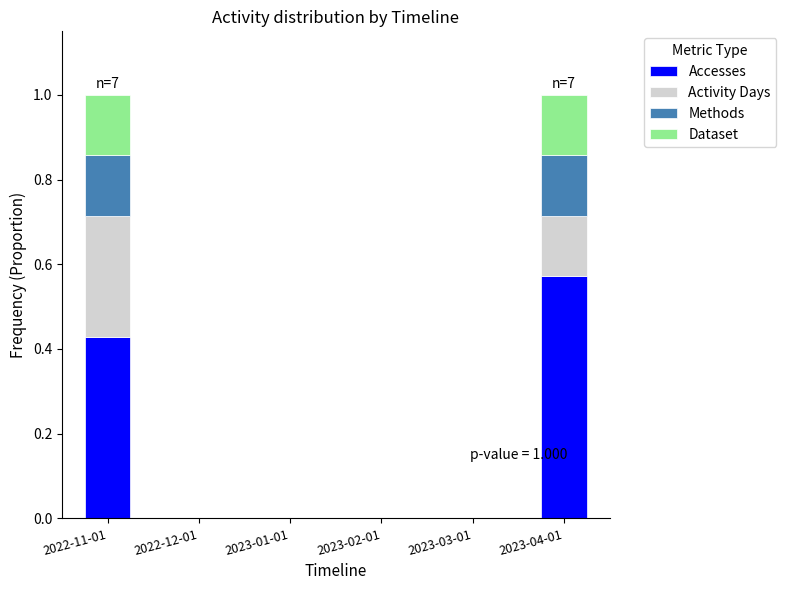

What is the sum of all Accesses values?

1.0